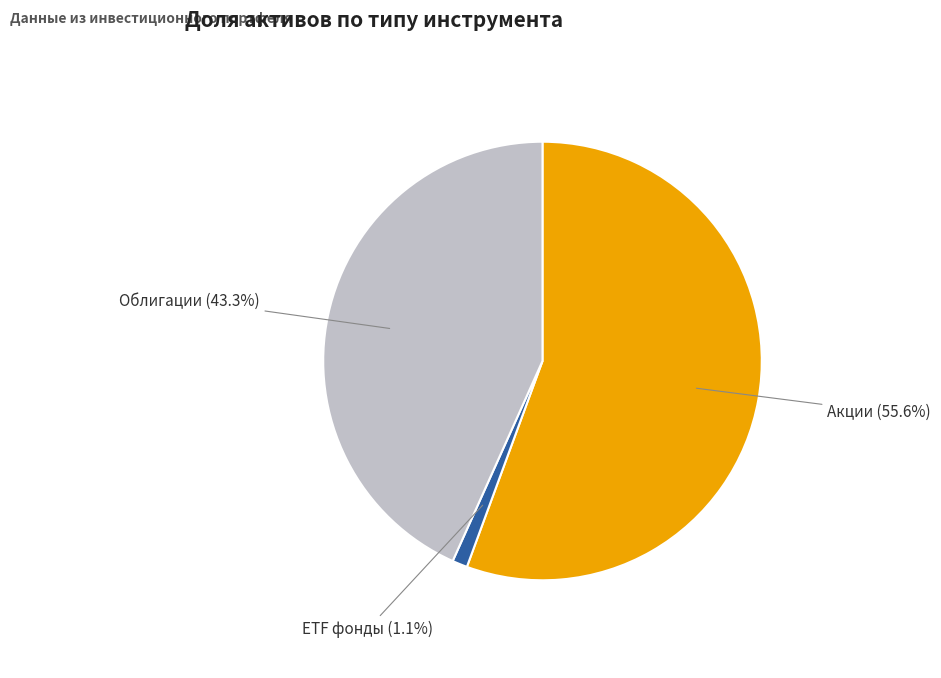

Count the number of slices in the pie.

3